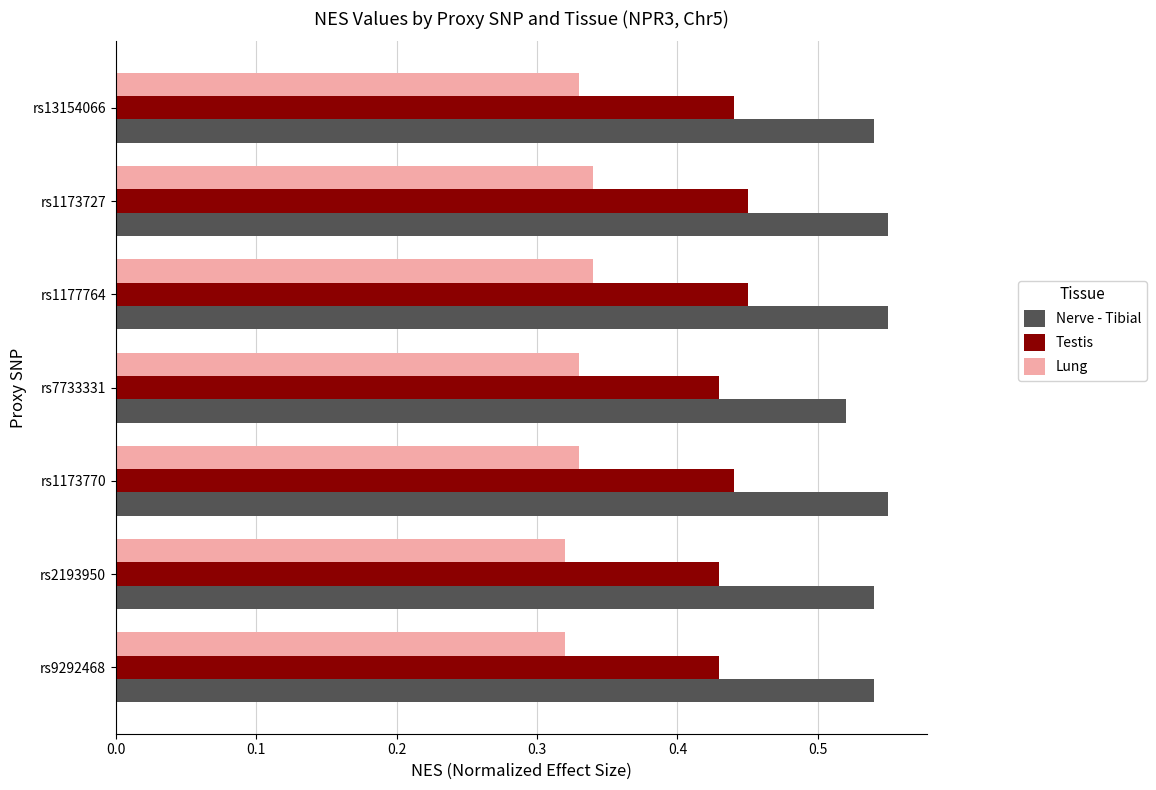

The Lung series shows 0.2 at rs2193950. True or false?

False